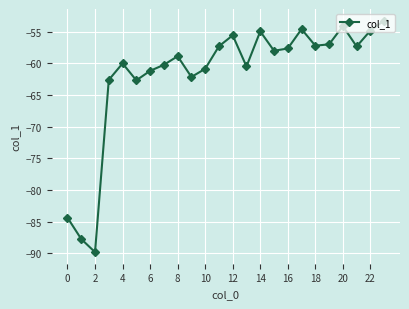

What is the average value?

-61.8